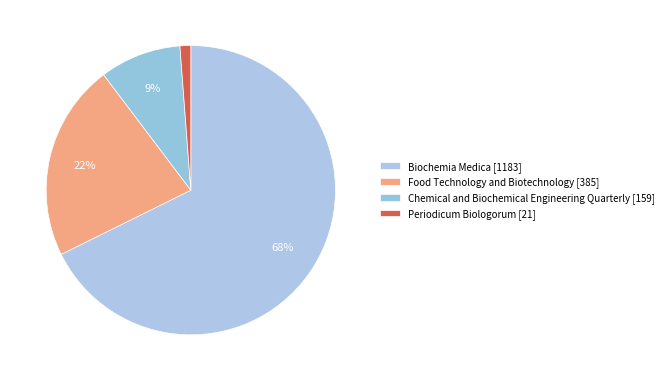

How many slices are in this pie chart?

4